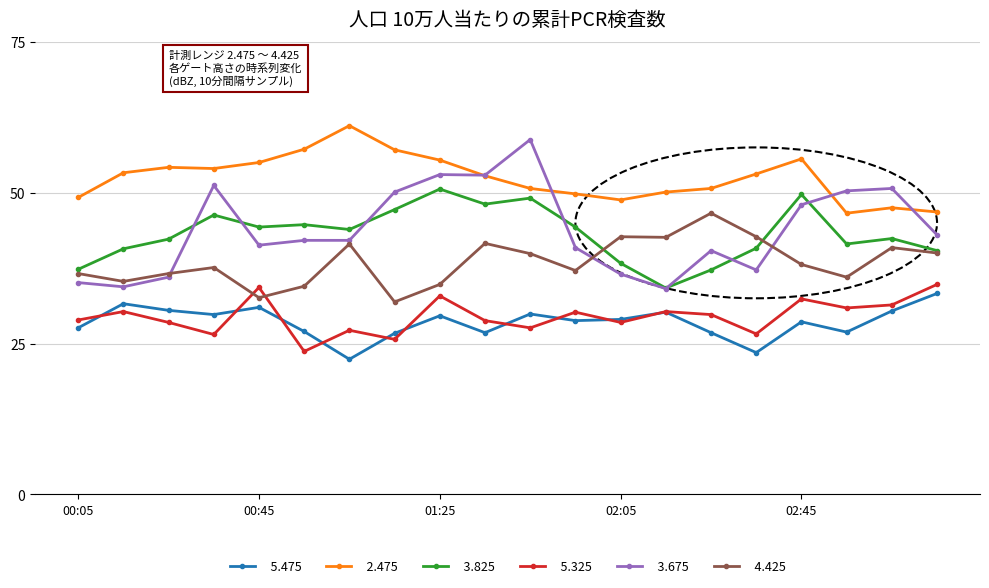

What is the smallest value displayed?

22.4